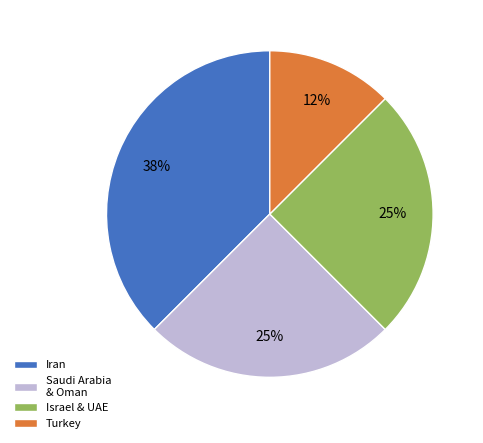

True or false: Iran accounts for 29% of the total.

False